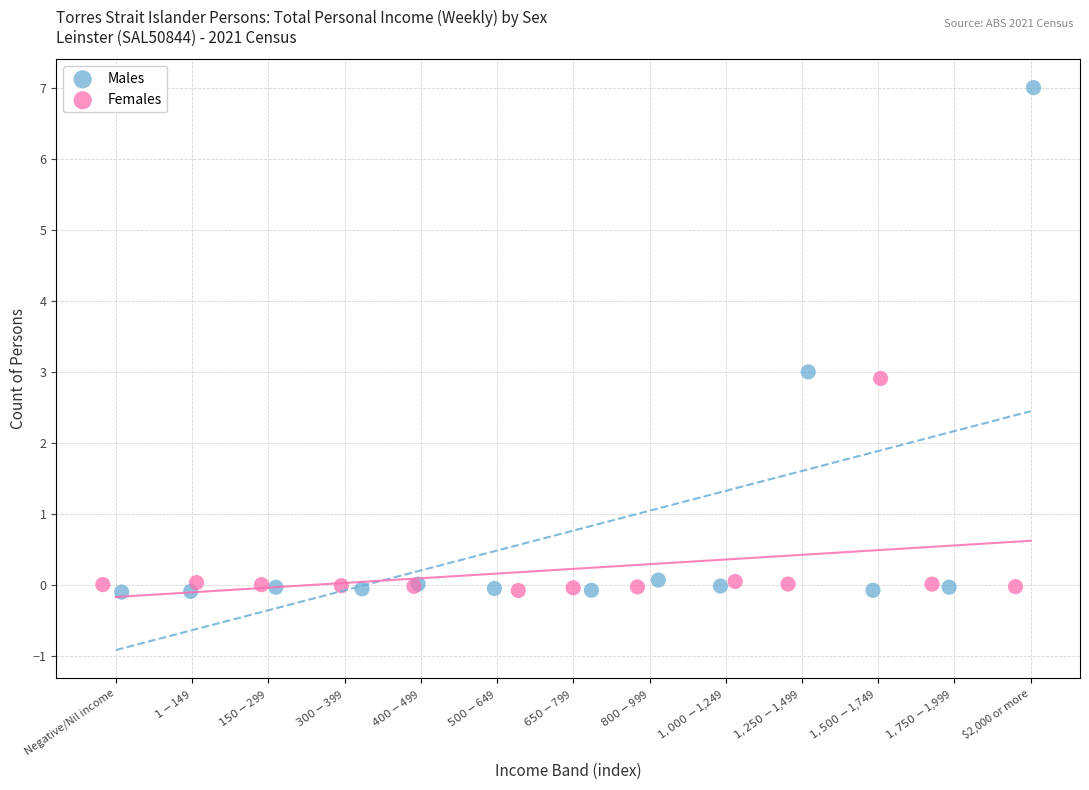

Which series reaches the maximum Y coordinate?

Males